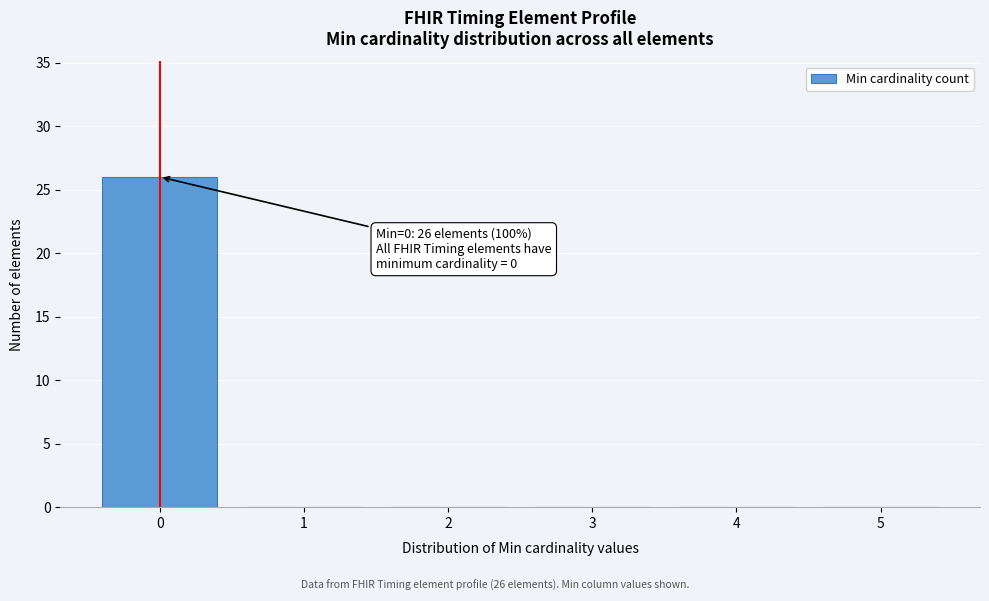

Which range on the x-axis has the tallest bar?

-0.5 to 0.5